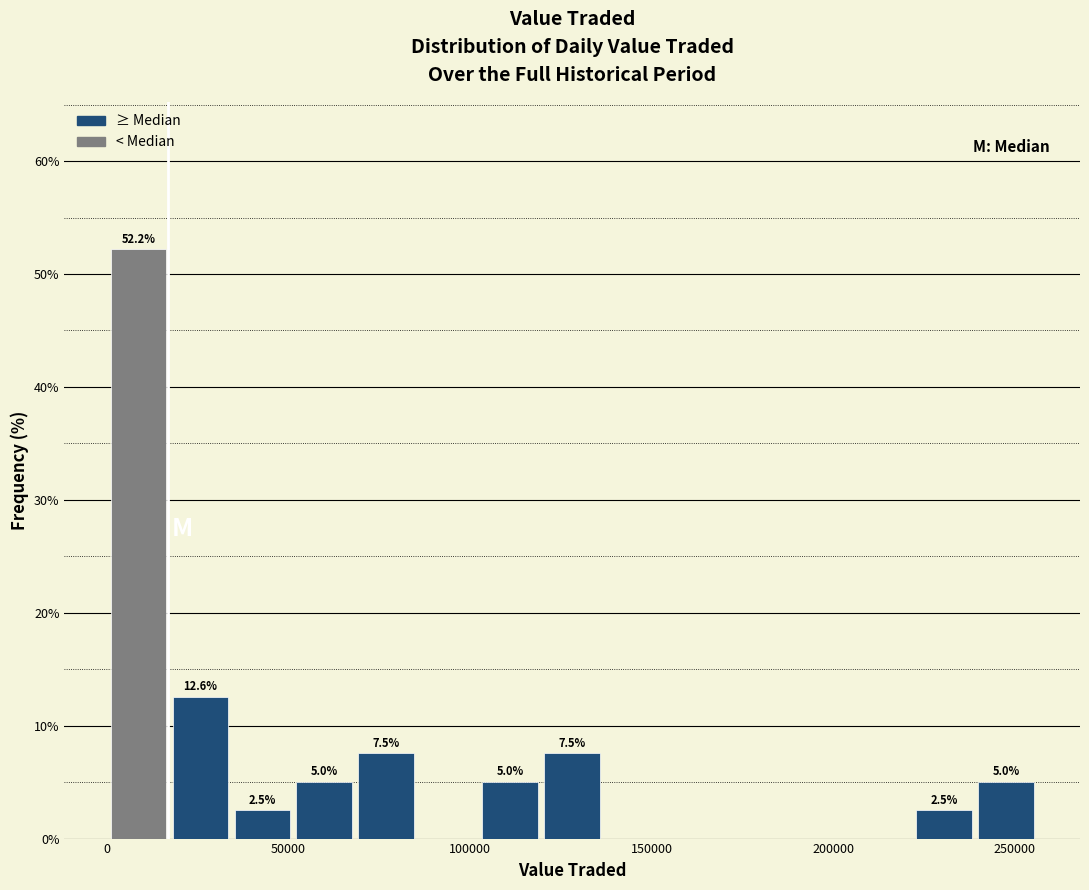

Around what value on the x-axis is the tallest bar? Give the approximate position of its centre, as read against the axis.

10000